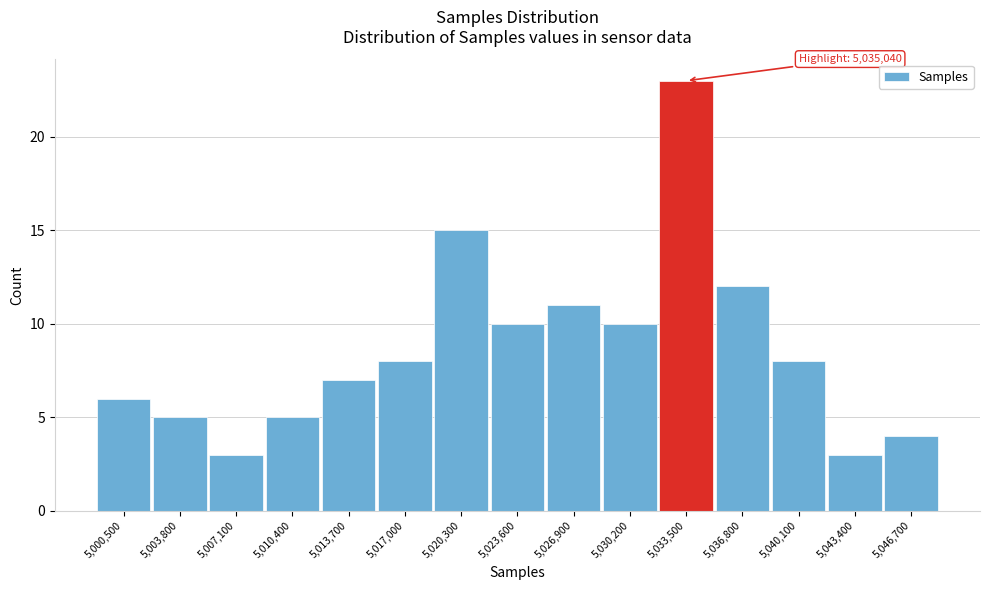

Reading left to right, what are all the values shown in this chart?

6	5	3	5	7	8	15	10	11	10	23	12	8	3	4